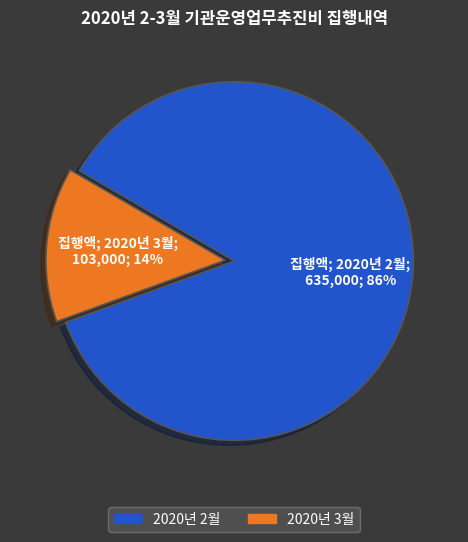

Rank the categories by value from highest to lowest.

2020년 2월, 2020년 3월